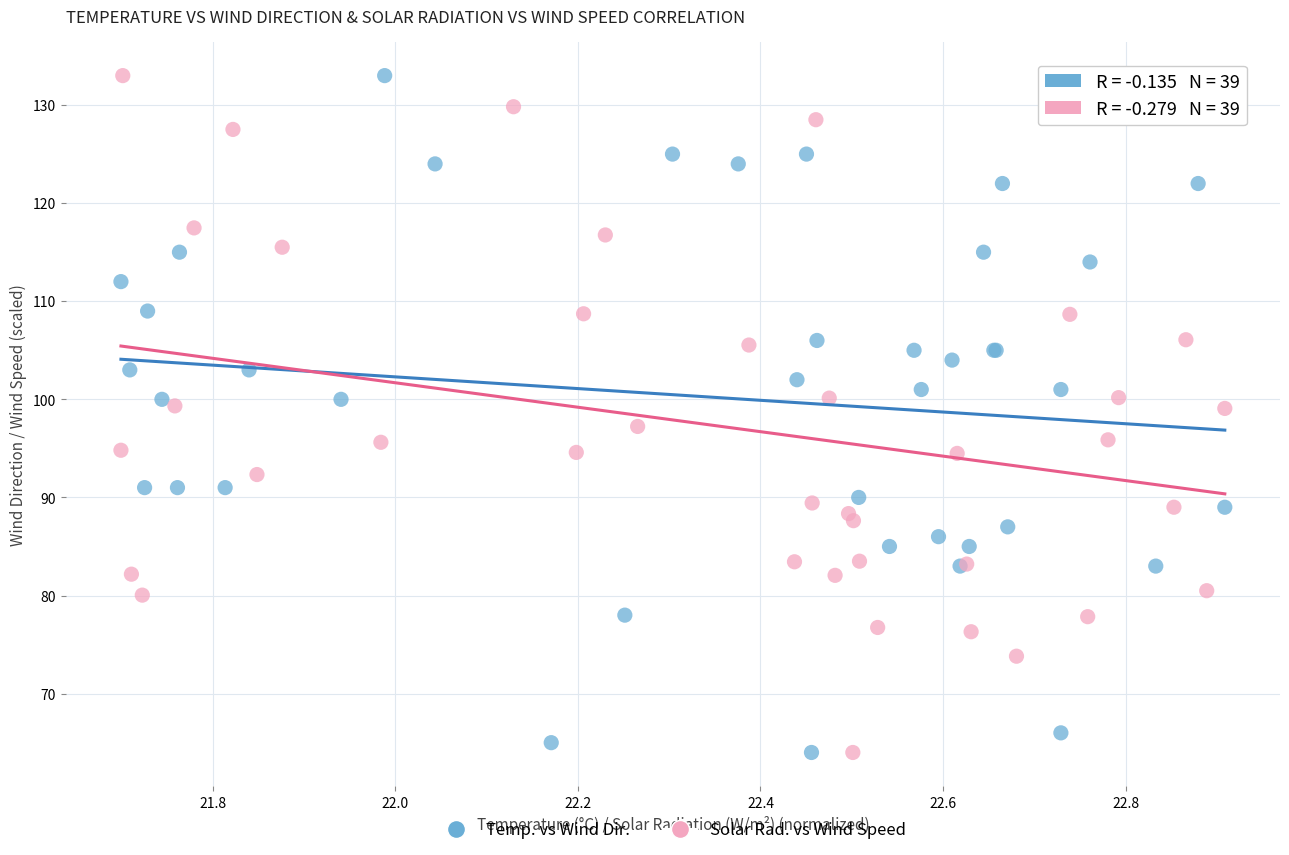

What are all the series names shown in the legend?

Temp. vs Wind Dir., Solar Rad. vs Wind Speed